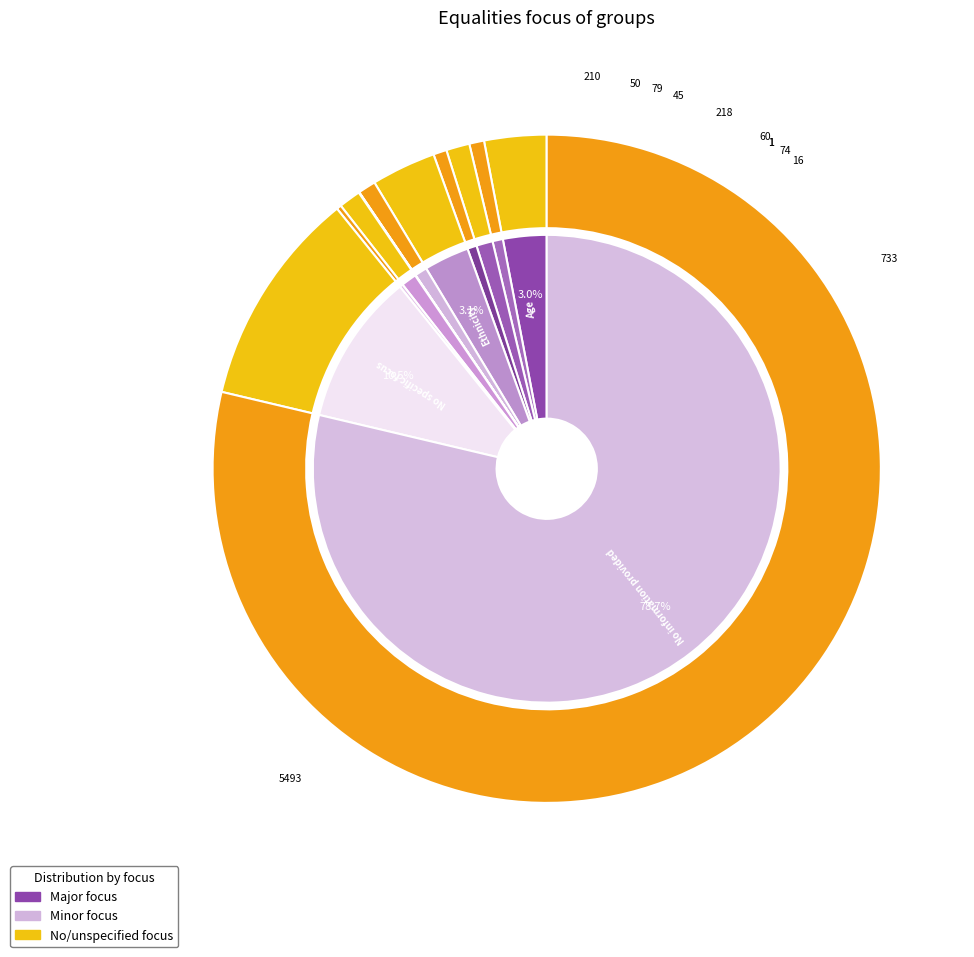

What is the change in value from Disability to Sexual orientation?

-63